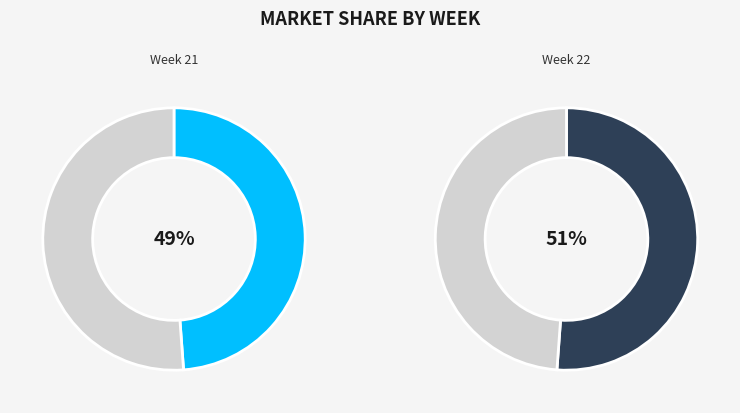

True or false: Sample assessments during 2015-W22 accounts for 60% of the total.

False